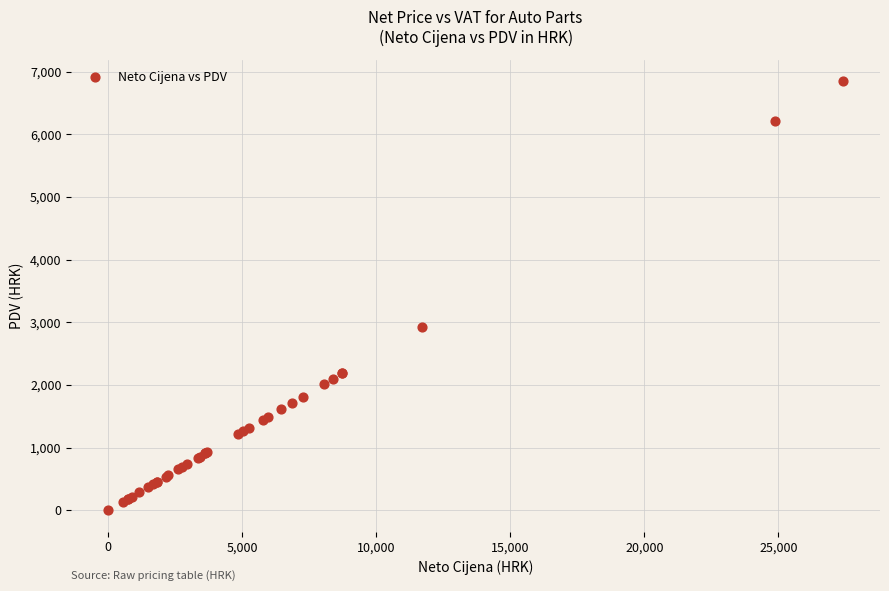

What Y value in the scatter plot is closest to 3427?

2923.3